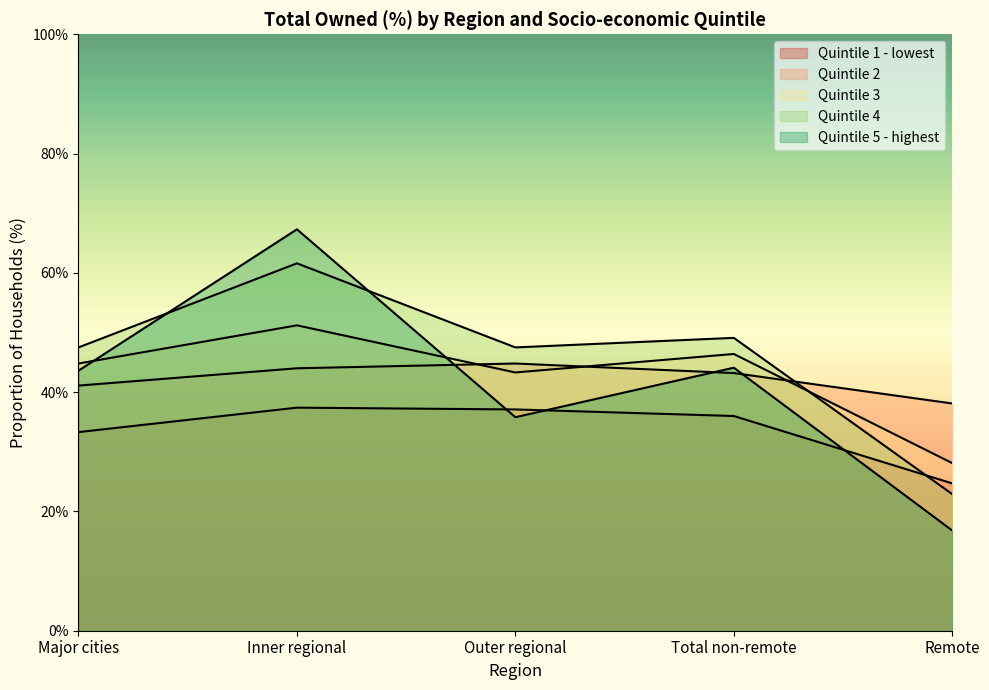

True or false: Quintile 5 - highest has a value of 25.5 at Major cities.

False